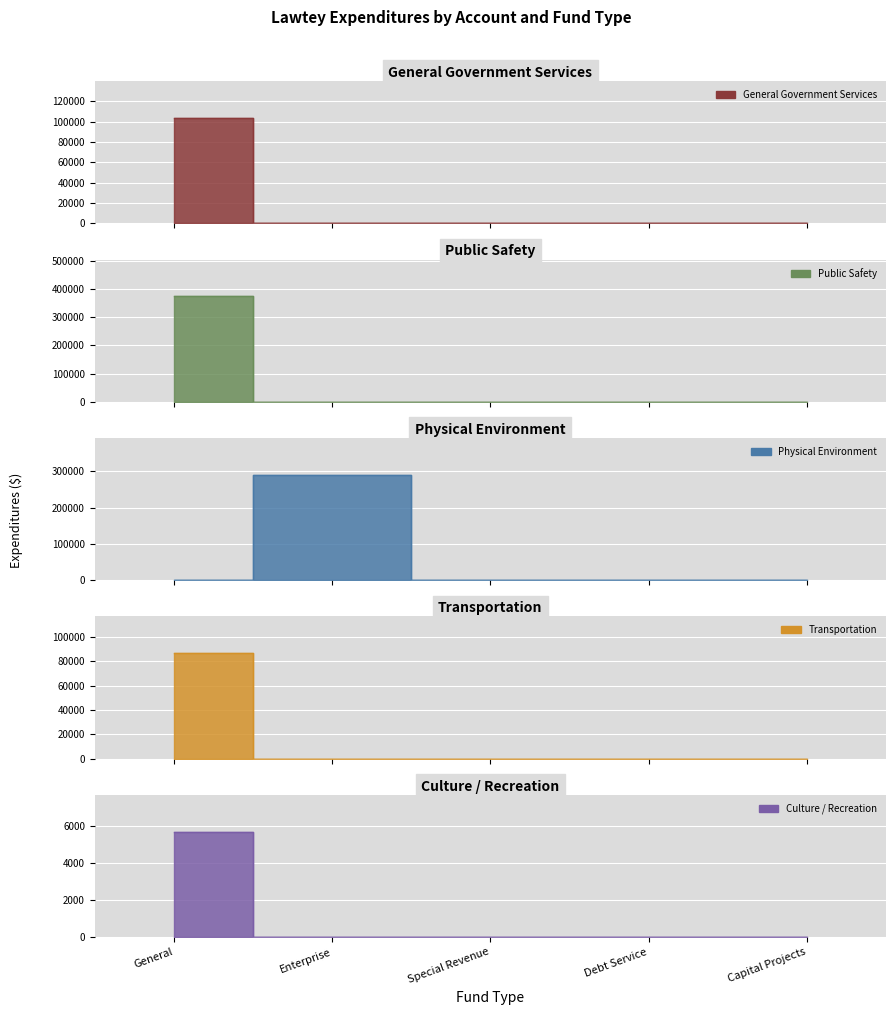

Which category has the lowest value in the Physical Environment series?

General